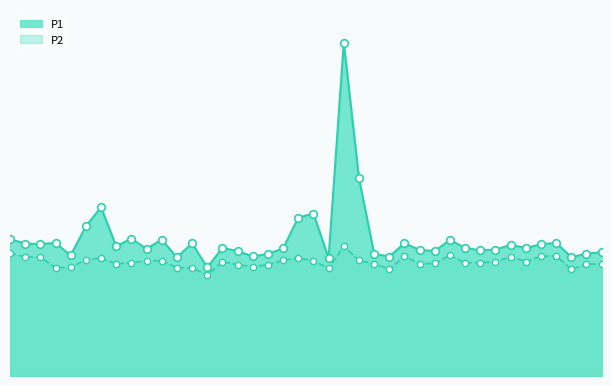

Which series contains the lowest Y value?

P2